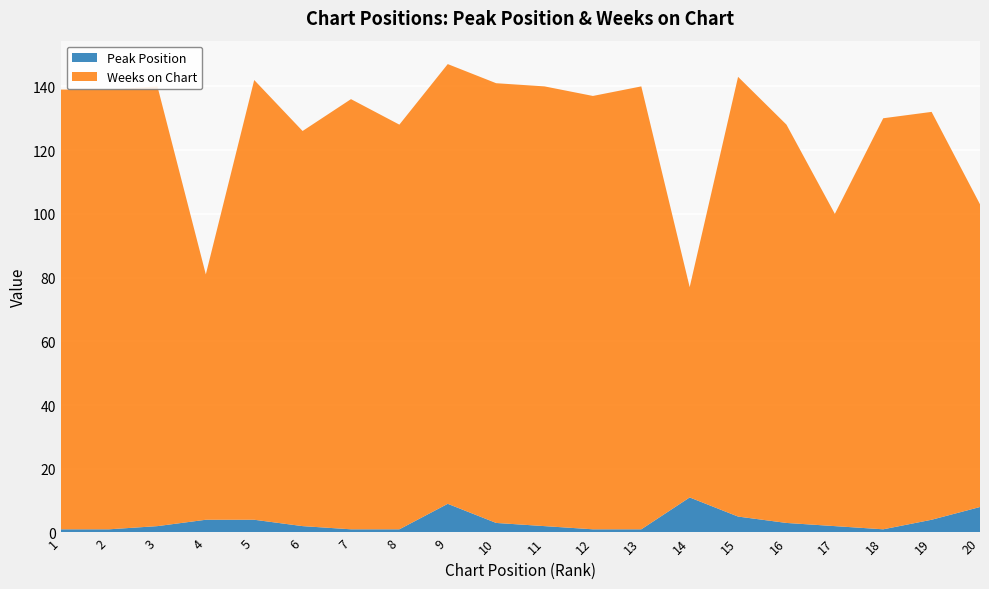

Reading left to right, transcribe all the data shown in this chart.

Peak Position: 1=1	2=1	3=2	4=4	5=4	6=2	7=1	8=1	9=9	10=3	11=2	12=1	13=1	14=11	15=5	16=3	17=2	18=1	19=4	20=8
Weeks on Chart: 1=138	2=138	3=138	4=77	5=138	6=124	7=135	8=127	9=138	10=138	11=138	12=136	13=139	14=66	15=138	16=125	17=98	18=129	19=128	20=95